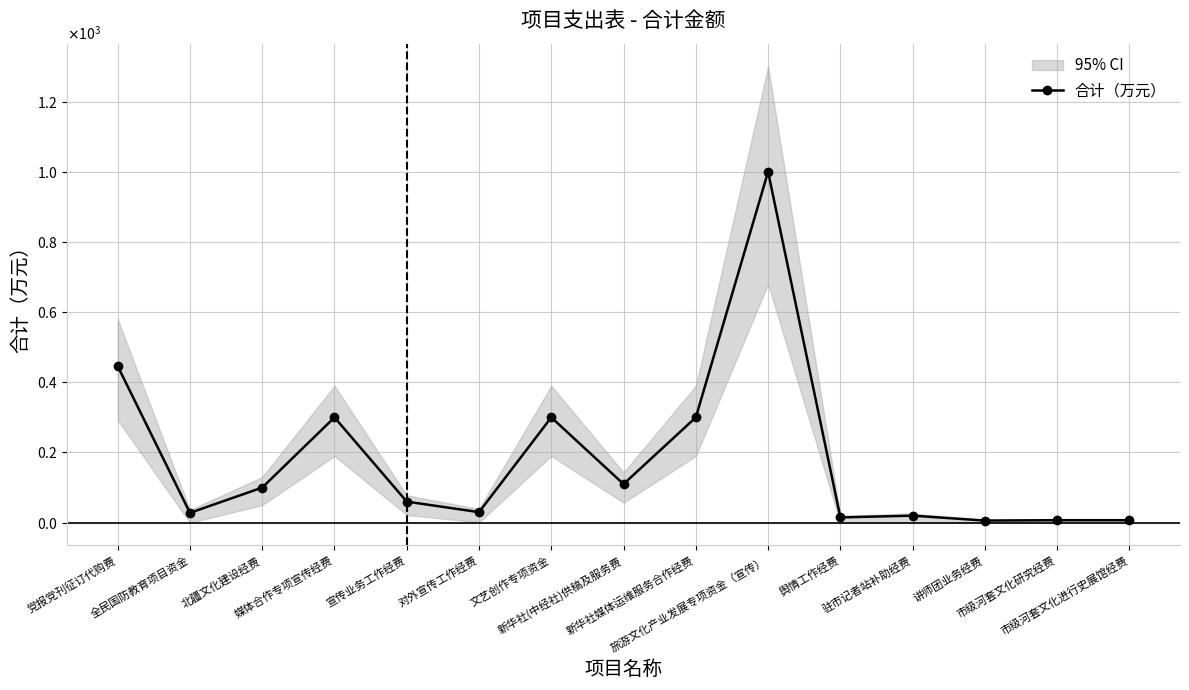

What is the label of the 13th point from the left?

讲师团业务经费